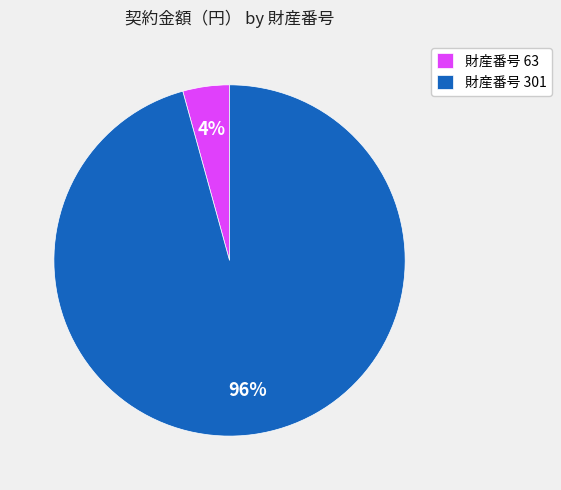

Which has a higher value, 財産番号 301 or 財産番号 63?

財産番号 301